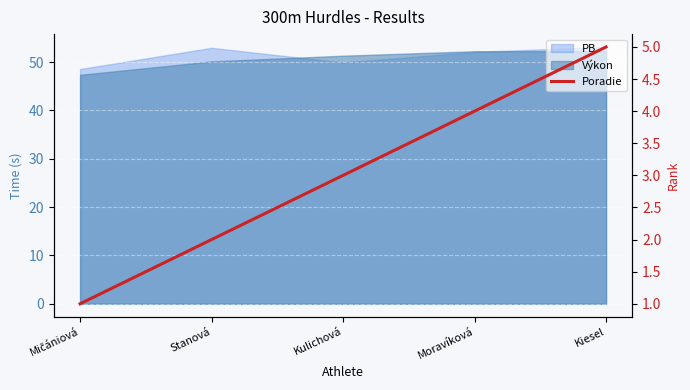

Which label corresponds to the smallest value in the chart?

Mičániová